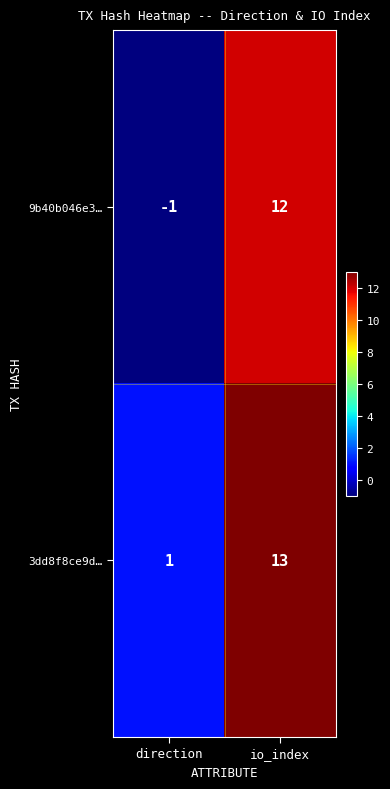

What is the difference between the maximum and minimum values in the 3dd8f8ce9d… series?

12